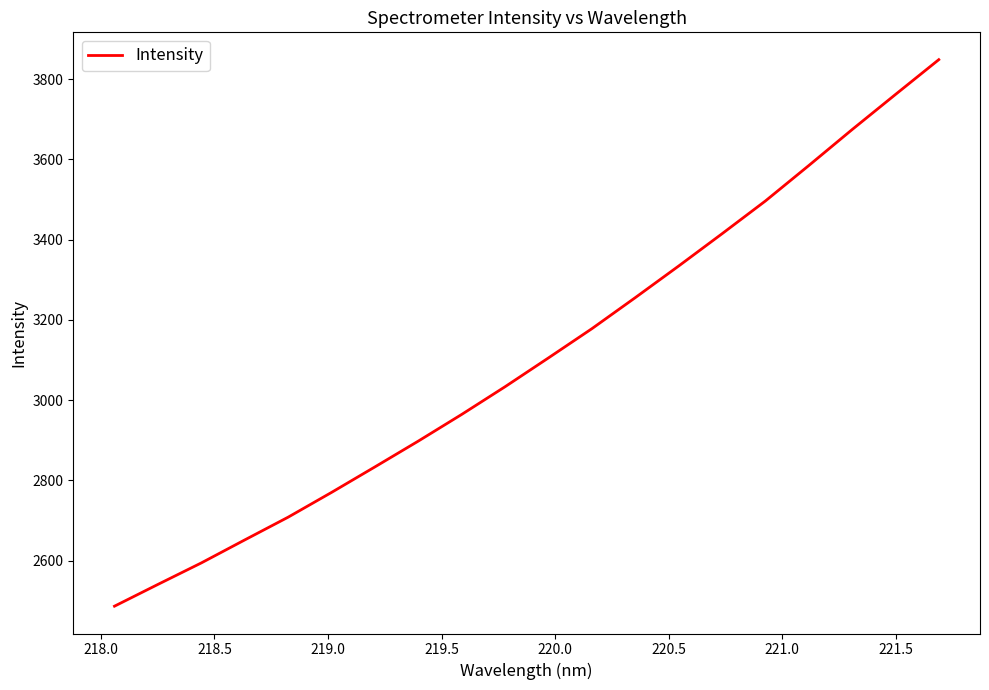

Reading left to right, transcribe all the data shown in this chart.

2486.3	2540.5	2594.1	2651.4	2708.1	2769.9	2833.4	2897.8	2964.3	3033.3	3105.2	3177.9	3255.3	3334.1	3414.5	3496.2	3584.5	3674.1	3761.6	3848.5